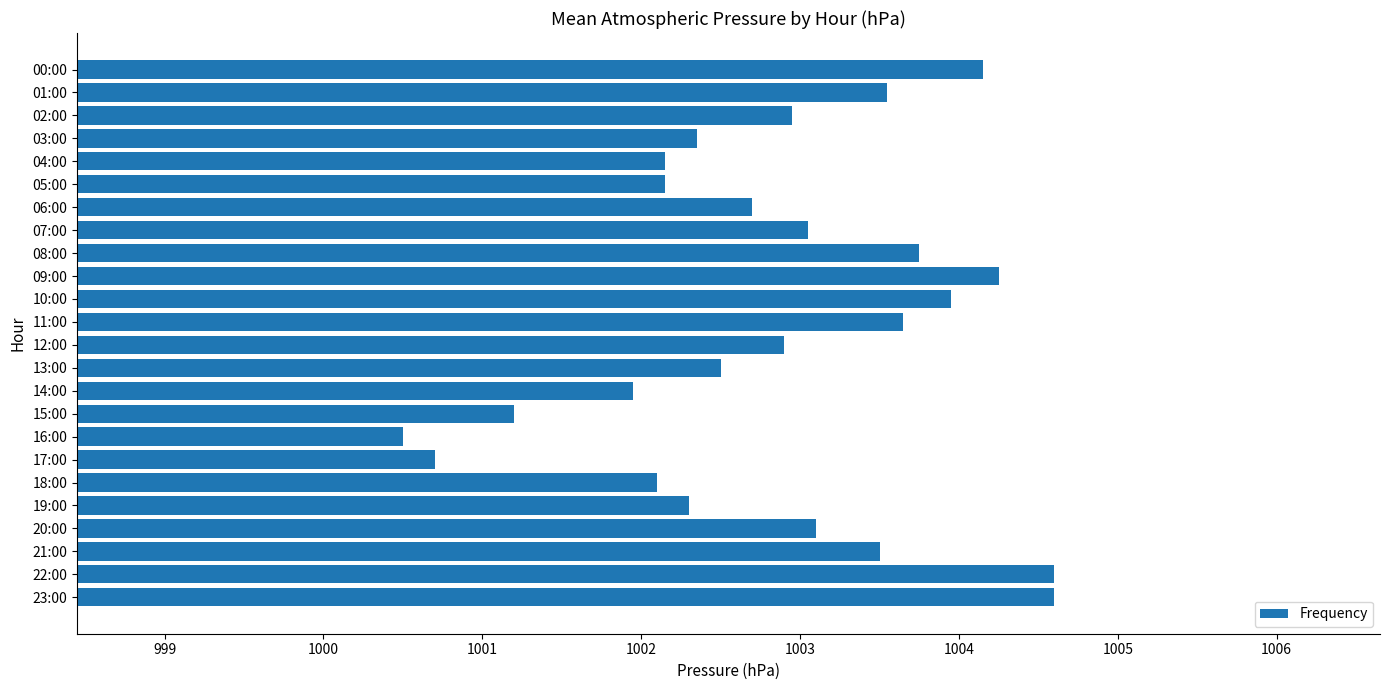

What is the difference between the second highest and second lowest values?

3.9